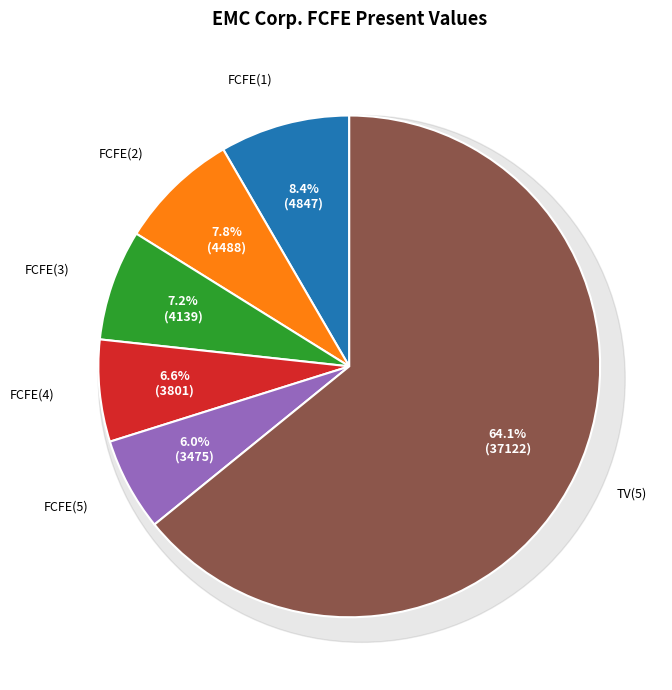

Does TV(5) account for over 50% of the chart?

Yes